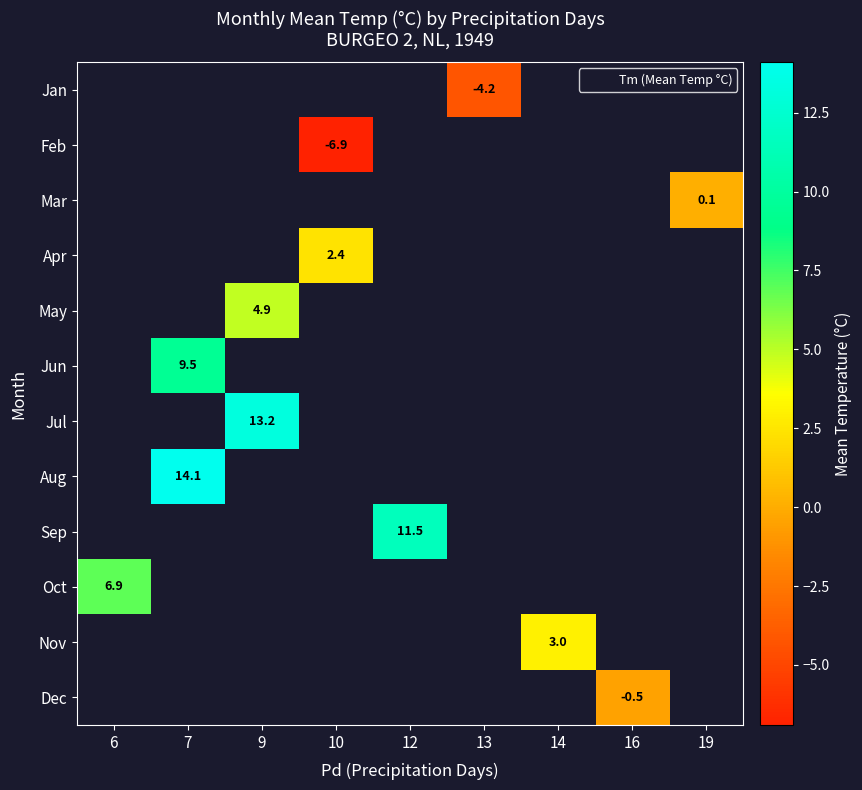

Is it true that Jan equals -4.2 at 13?

True